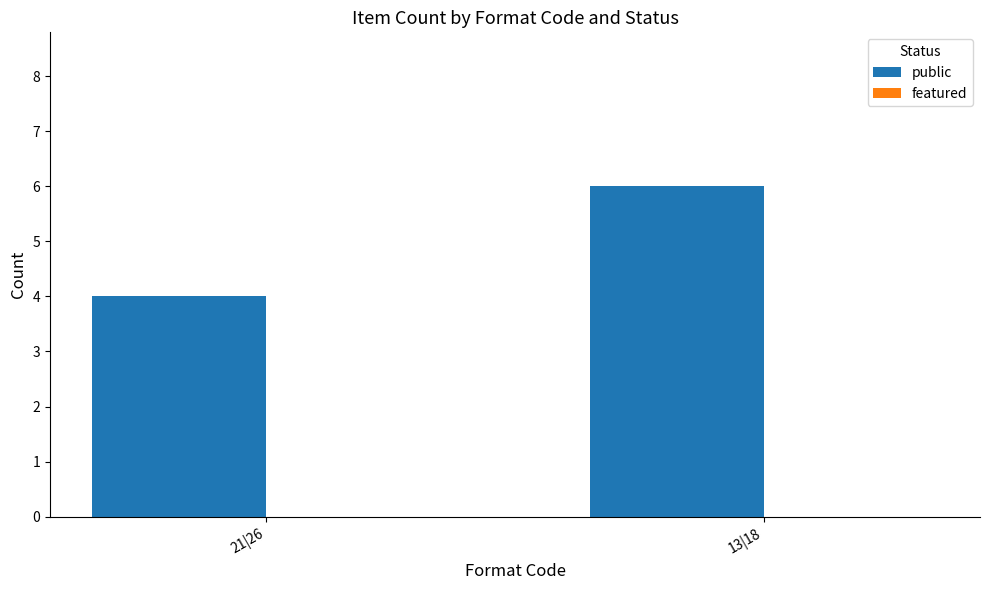

Between 21|26 and 13|18, which is larger?

13|18